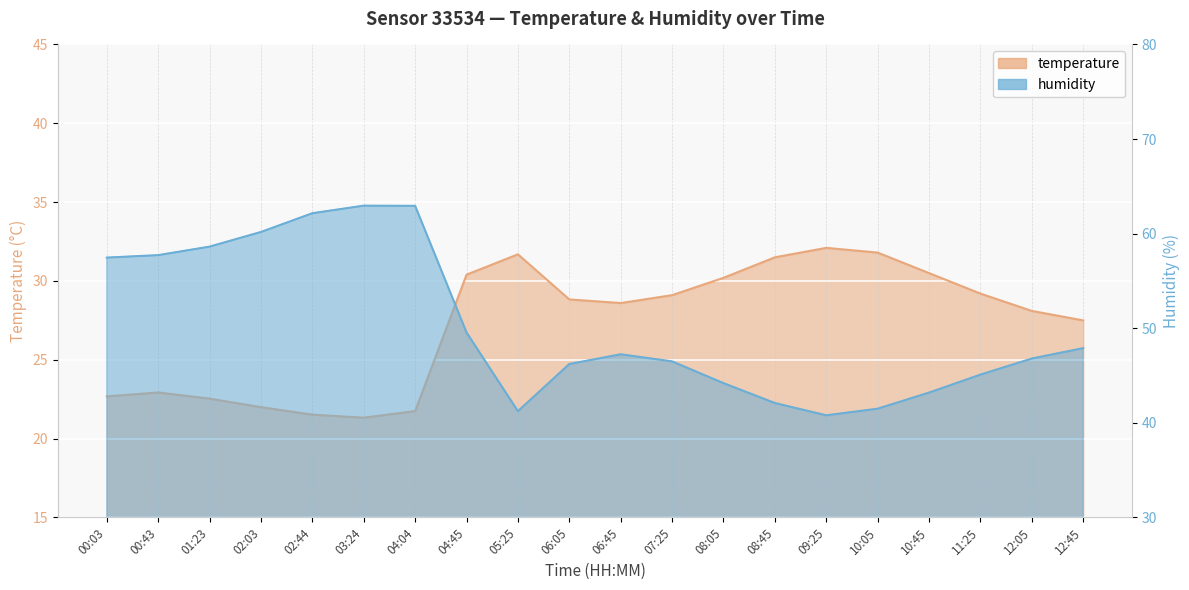

Reading left to right, extract all data points from this chart.

temperature: 22.7	22.9	22.5	22.0	21.5	21.3	21.8	30.4	31.7	28.8	28.6	29.1	30.2	31.5	32.1	31.8	30.5	29.2	28.1	27.5
humidity: 57.5	57.7	58.6	60.2	62.2	63.0	62.9	49.6	41.2	46.2	47.2	46.5	44.2	42.1	40.8	41.5	43.2	45.1	46.8	47.9